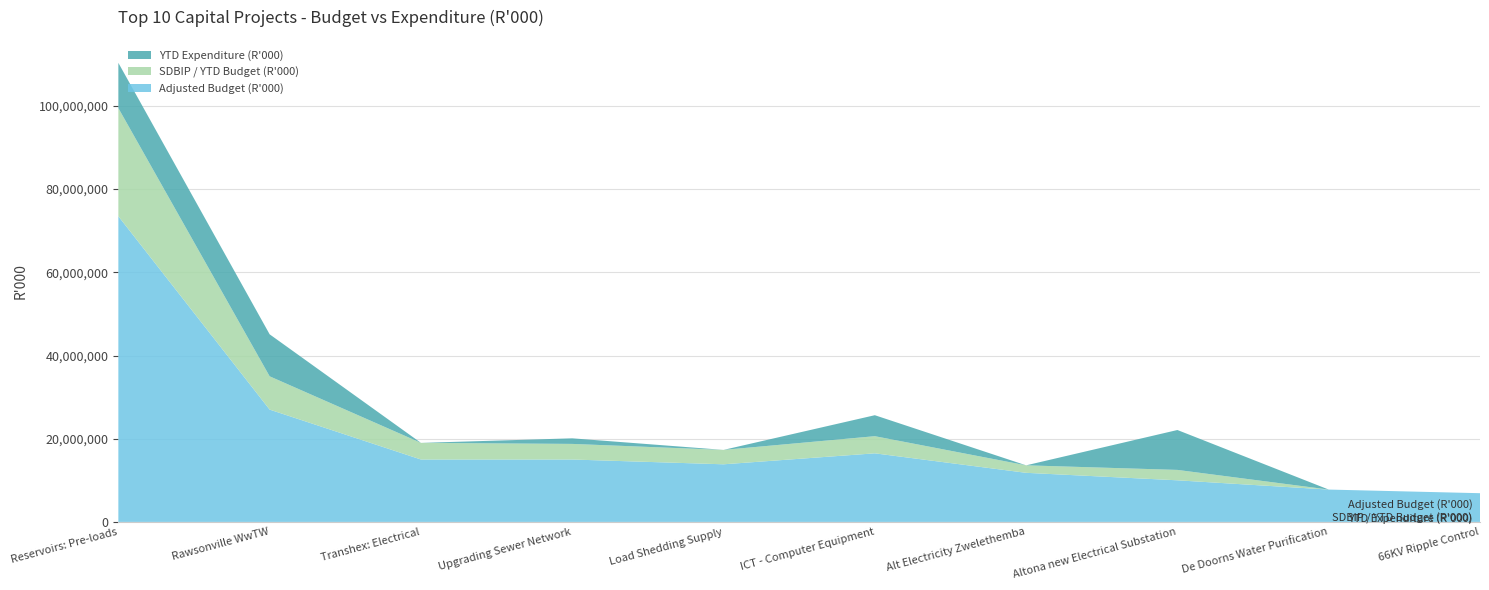

Reading left to right, extract all data points from this chart.

Adjusted Budget (R'000): 1=73481277.0	2=27000000.0	3=15000000.0	4=15000000.0	5=13848476.0	6=16485443.0	7=11800000.0	8=10000000.0	9=7773398.0	10=6900000.0
SDBIP / YTD Budget (R'000): 1=26000000.0	2=8000000.0	3=4000000.0	4=3750000.0	5=3462119.0	6=4121360.0	7=1800000.0	8=2500000.0	9=0.0	10=0.0
YTD Expenditure (R'000): 1=10881714.8	2=10097358.1	3=0.0	4=1342087.5	5=0.0	6=5043582.6	7=0.0	8=9592836.7	9=0.0	10=0.0